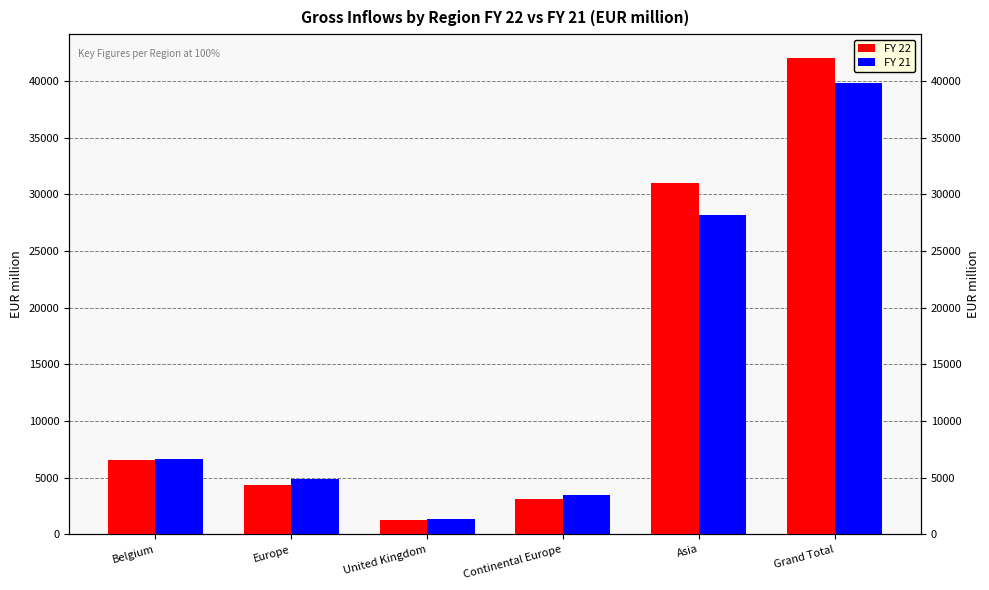

Which series has the largest range (max minus min)?

FY 22